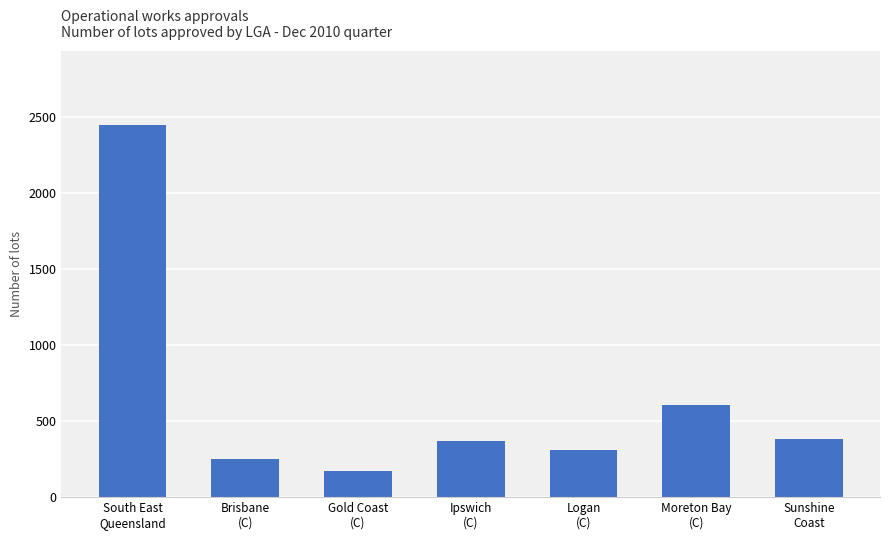

Reading left to right, what are all the values shown in this chart?

South East
Queensland=2444	Brisbane
(C)=252	Gold Coast
(C)=172	Ipswich
(C)=368	Logan
(C)=308	Moreton Bay
(C)=608	Sunshine
Coast=383